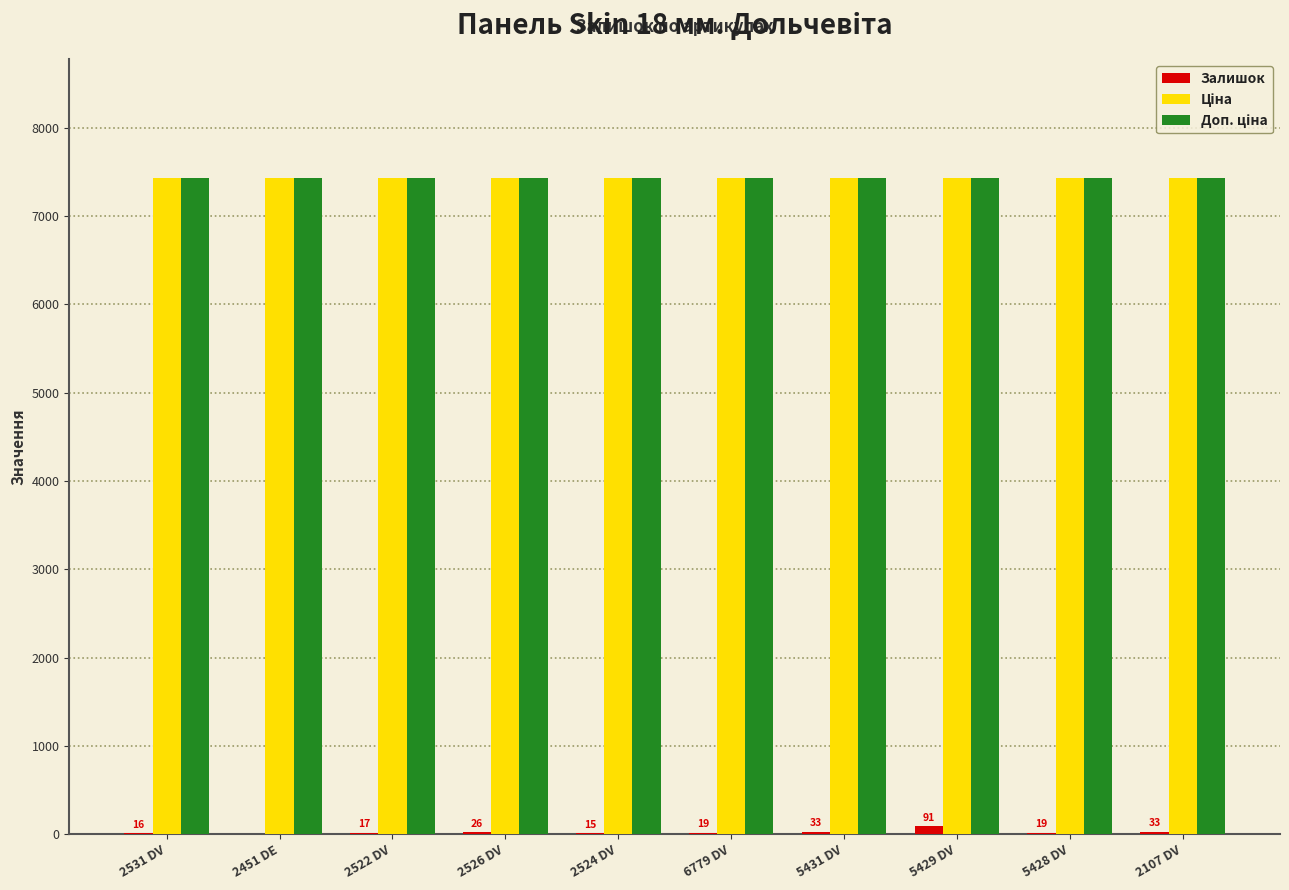

List the labels in order of Залишок value, largest first.

5429 DV, 5431 DV, 2107 DV, 2526 DV, 6779 DV, 5428 DV, 2522 DV, 2531 DV, 2524 DV, 2451 DE